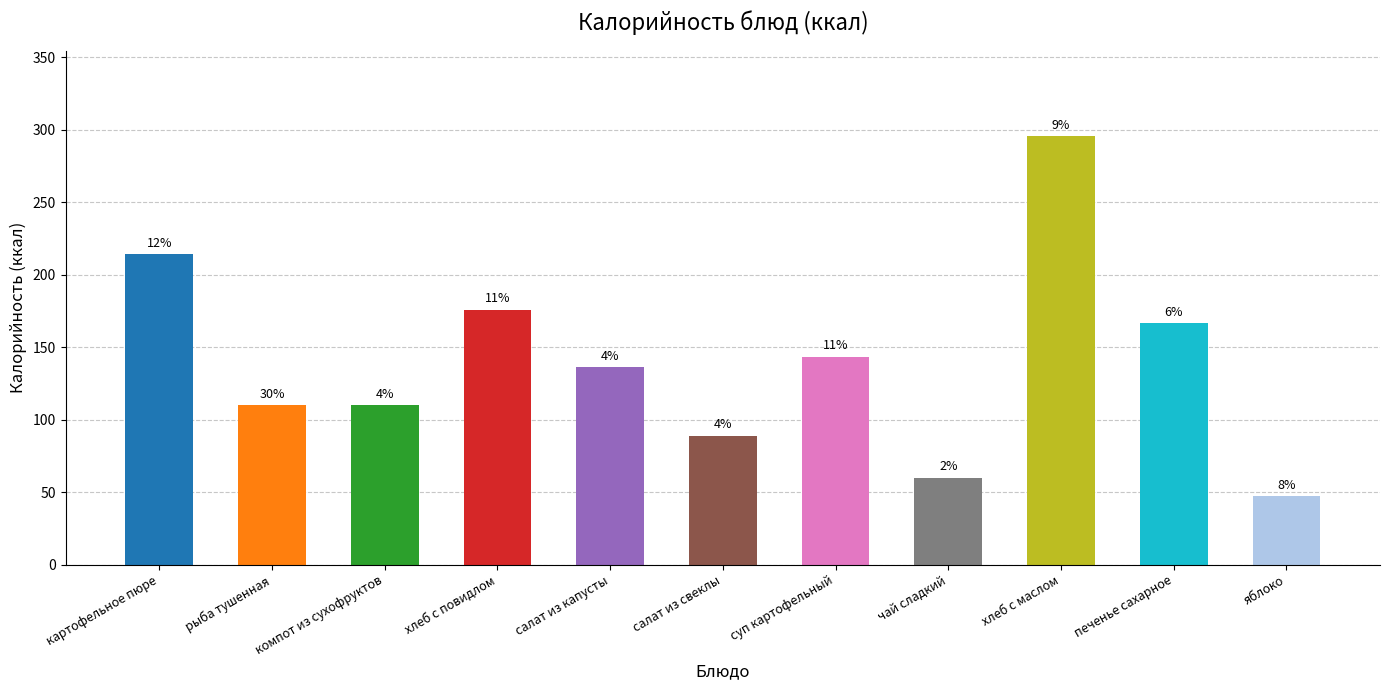

True or false: the data shows 38.6 at хлеб с повидлом.

False